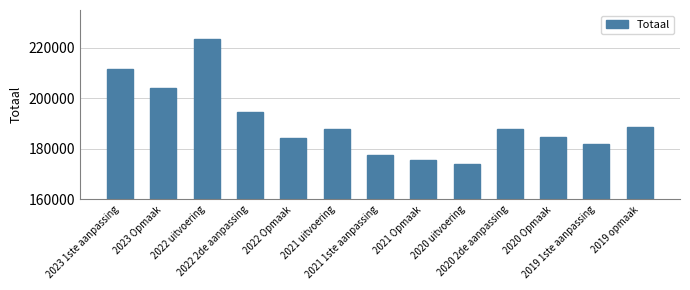

The chart shows a value of 175808 at 2021 Opmaak. True or false?

True